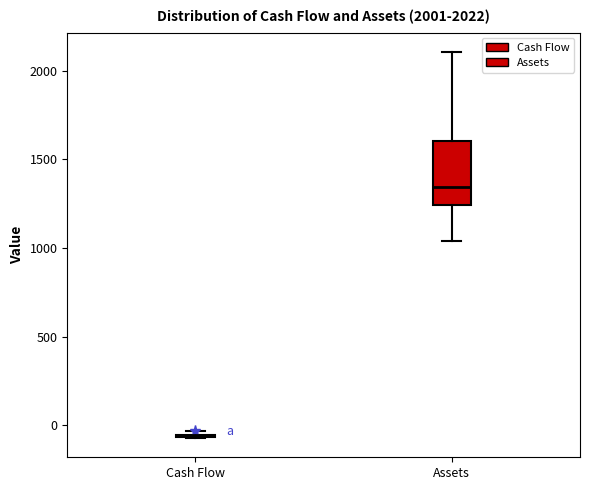

Which box is the tallest, from its lower edge to its upper edge?

Assets